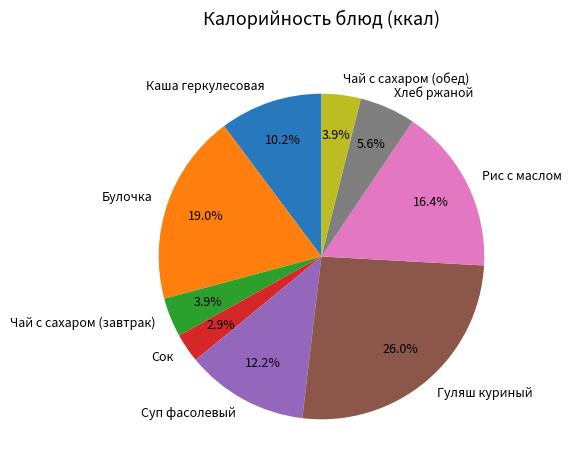

How many segments does this pie chart have?

9